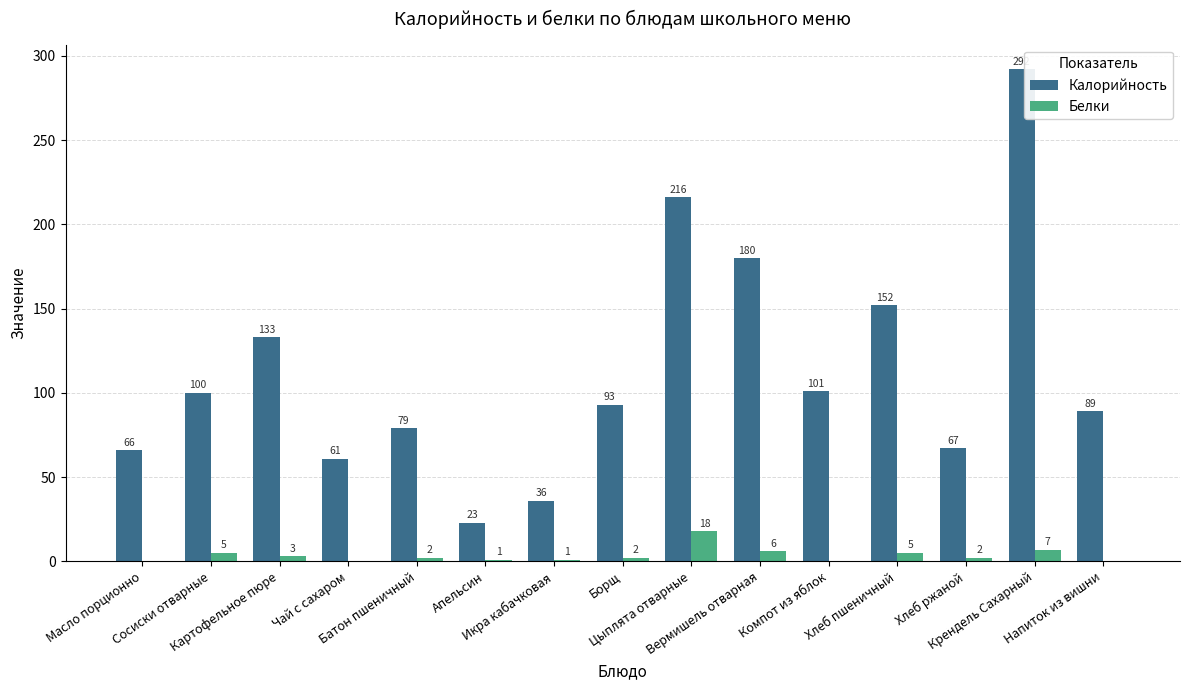

What is the maximum value shown in the chart?

292